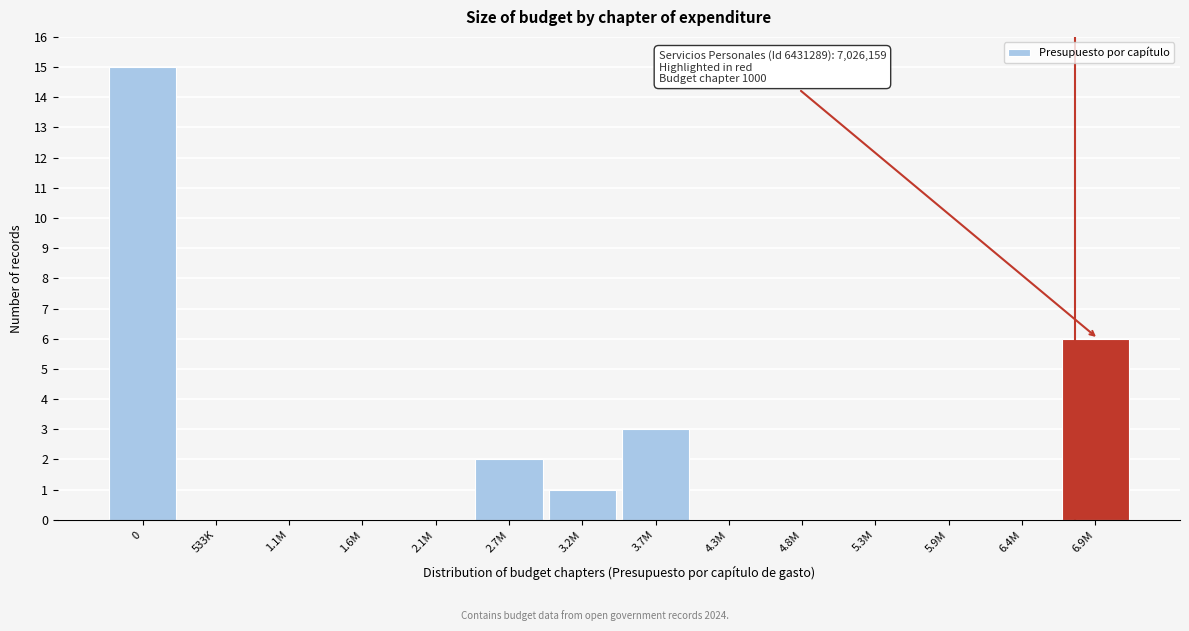

Reading left to right, transcribe all the data shown in this chart.

0=15	533K=0	1.1M=0	1.6M=0	2.1M=0	2.7M=2	3.2M=1	3.7M=3	4.3M=0	4.8M=0	5.3M=0	5.9M=0	6.4M=0	6.9M=6